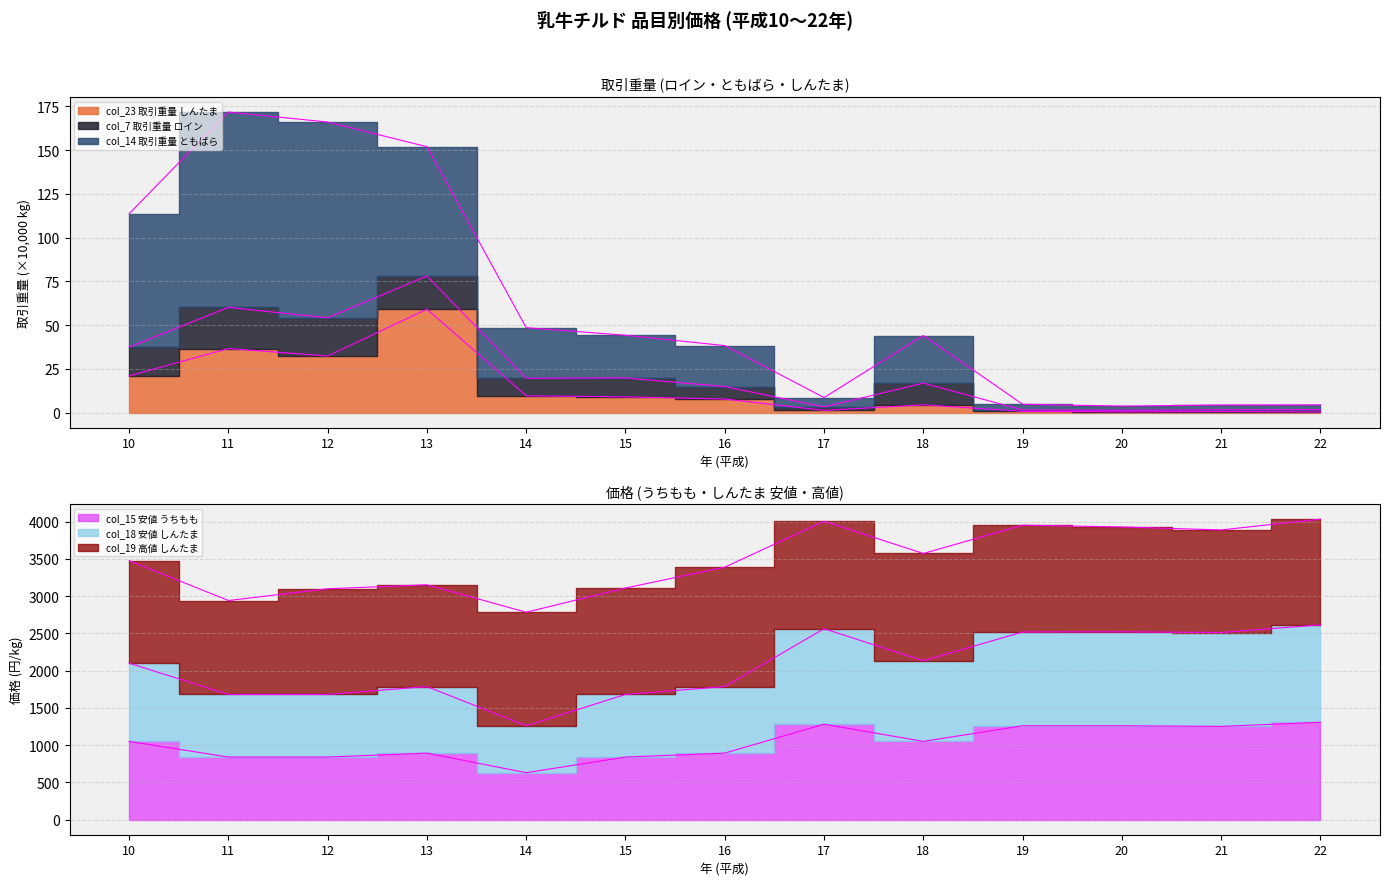

What is the difference between the highest and lowest values at 10?

2079.1